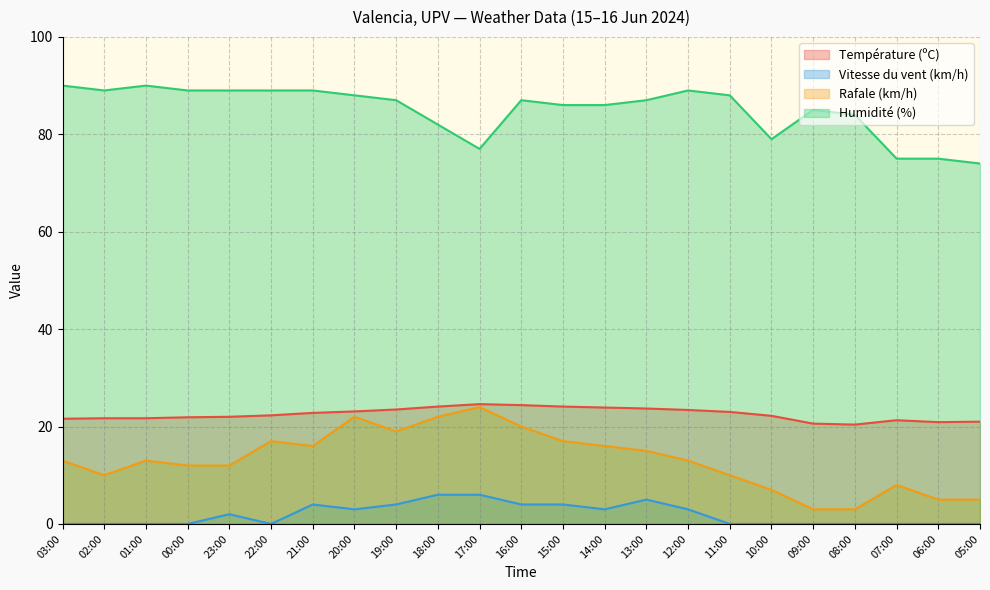

At which category does Température (ºC) reach its first local peak?

17:00